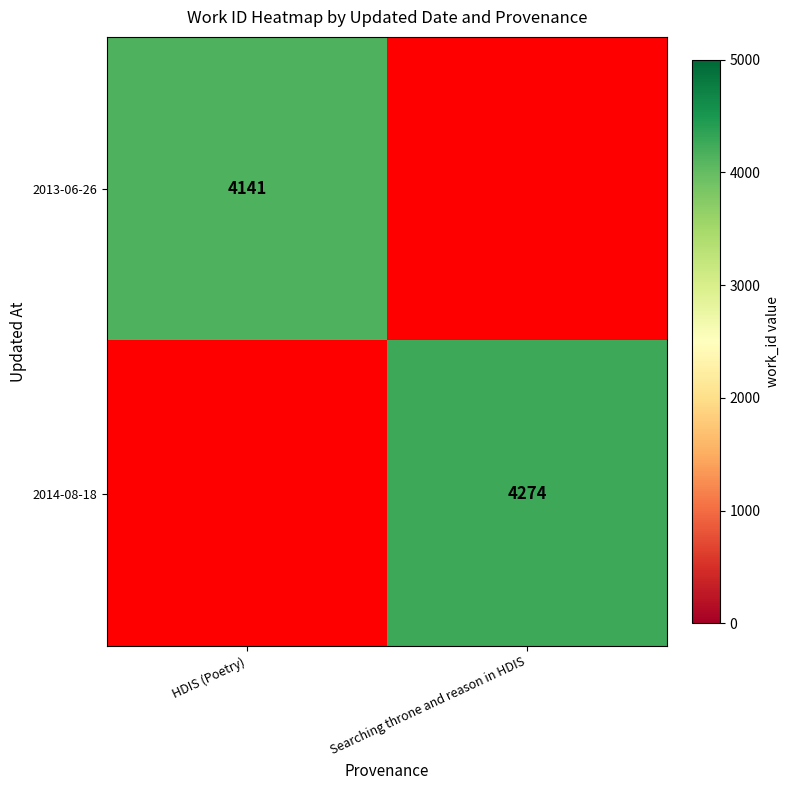

Is it true that 2014-08-18 equals 4274 at Searching throne and reason in HDIS?

True